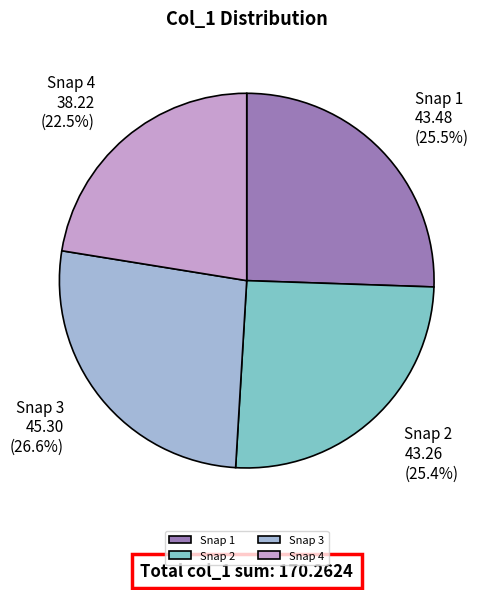

What percentage do Snap 4 and Snap 3 together represent?

49.1%